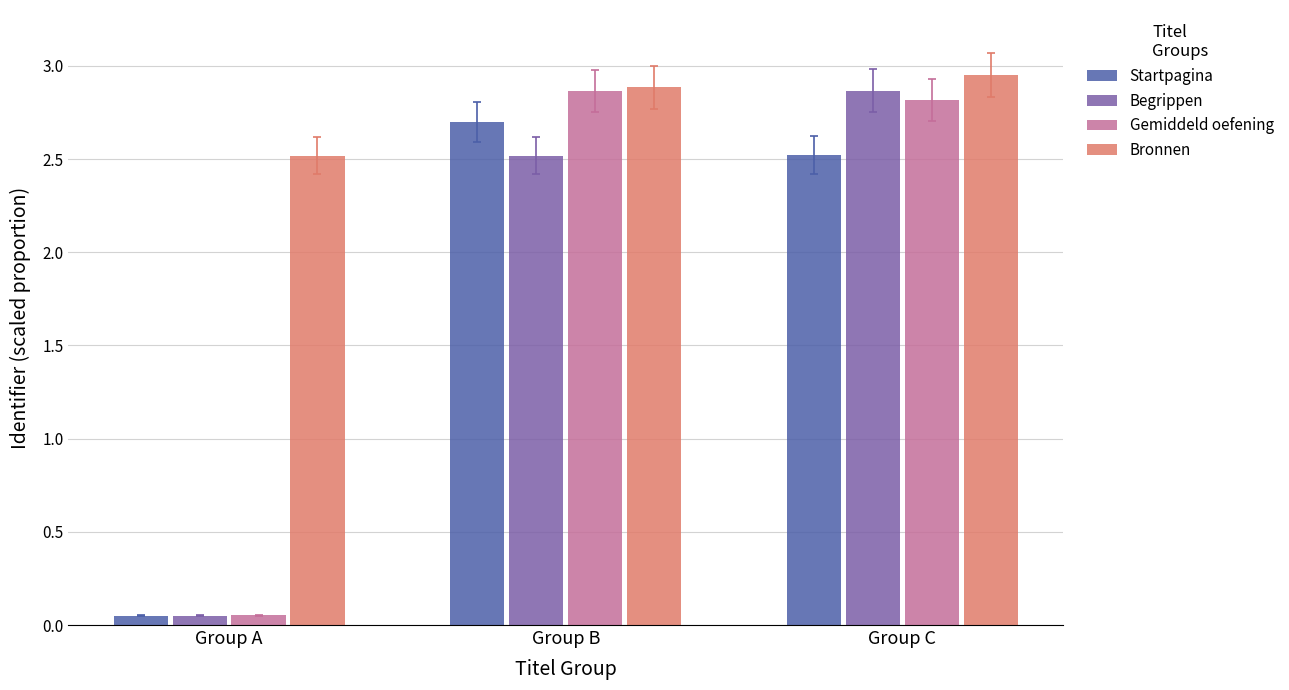

How many values in the Startpagina series exceed 2?

2